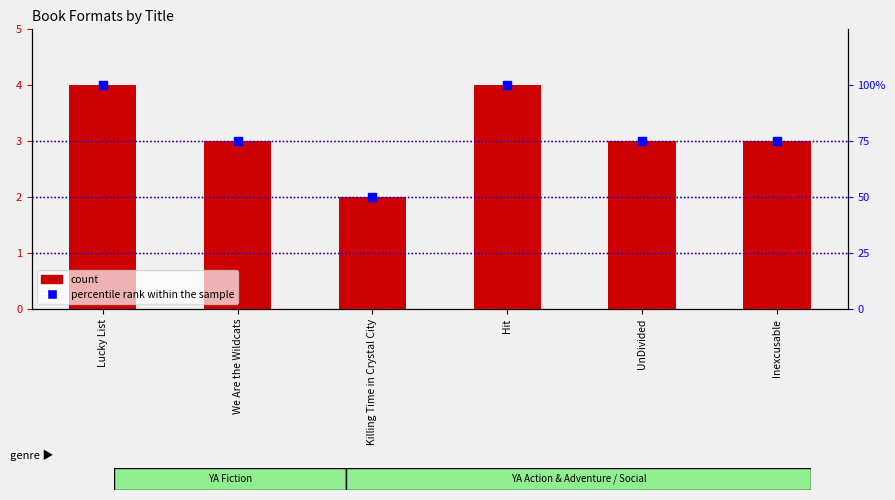

Which series contains the lowest Y value?

count